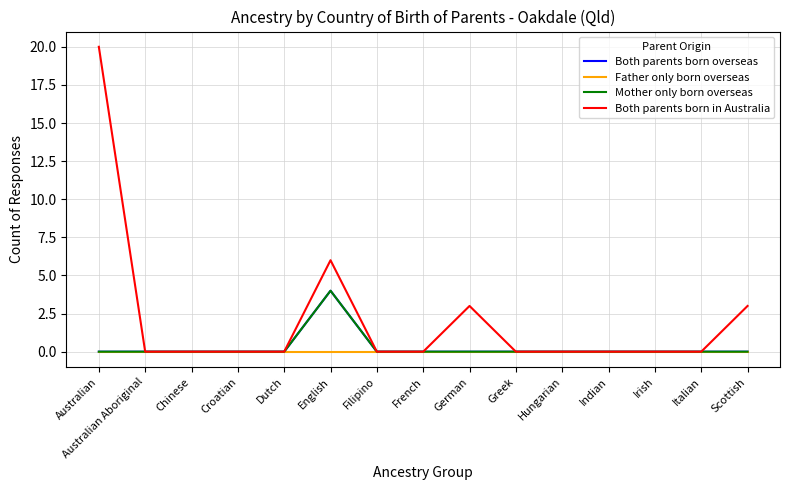

Does the chart display data point markers on the line(s)?

No